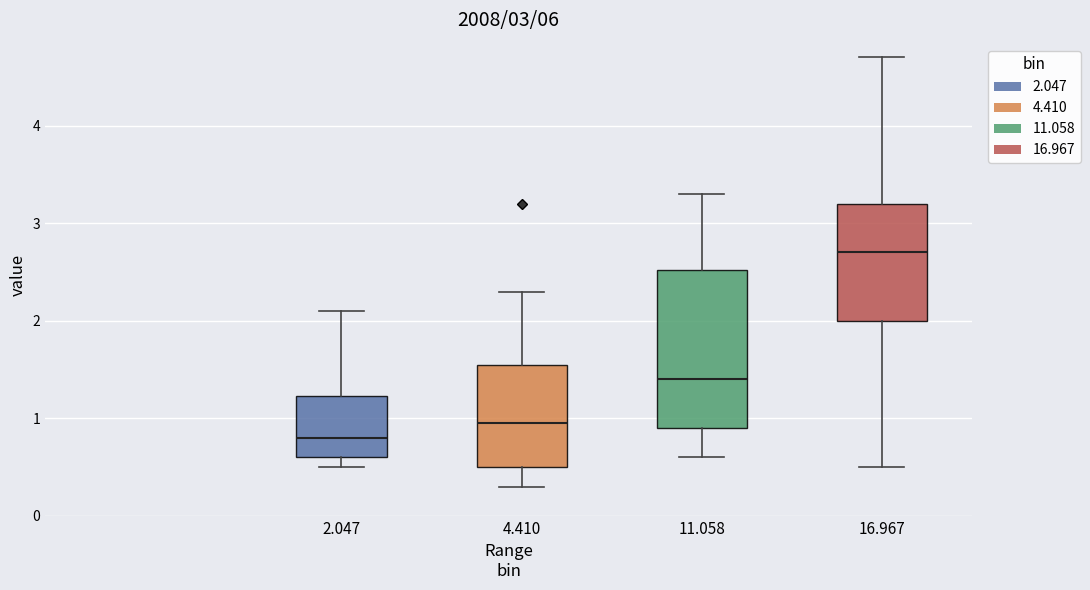

Reading left to right, read every box against the y-axis: the position of its median line, the range the box covers, and the ends of its whiskers. The values are not printed on the chart, so give them approximately, as read against the axis.

2.047: median 0.8, box 0.6 to 1.2, whiskers 0.5 to 2.1
4.410: median 1.0, box 0.5 to 1.6, whiskers 0.3 to 2.3
11.058: median 1.4, box 0.9 to 2.5, whiskers 0.6 to 3.3
16.967: median 2.7, box 2.0 to 3.2, whiskers 0.5 to 4.7